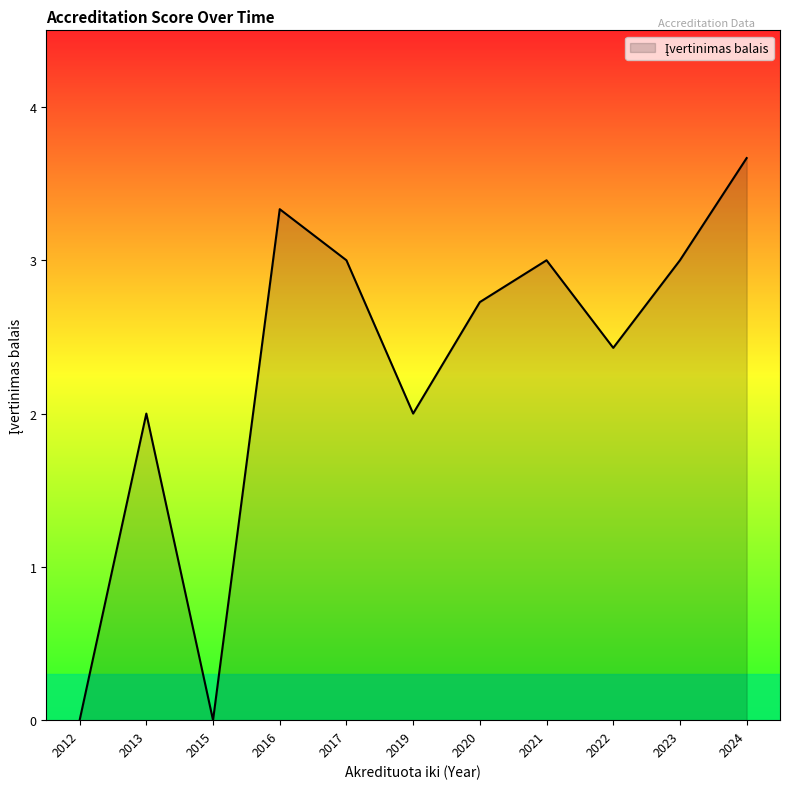

Is it true that the value at 2013 is 2.0?

True